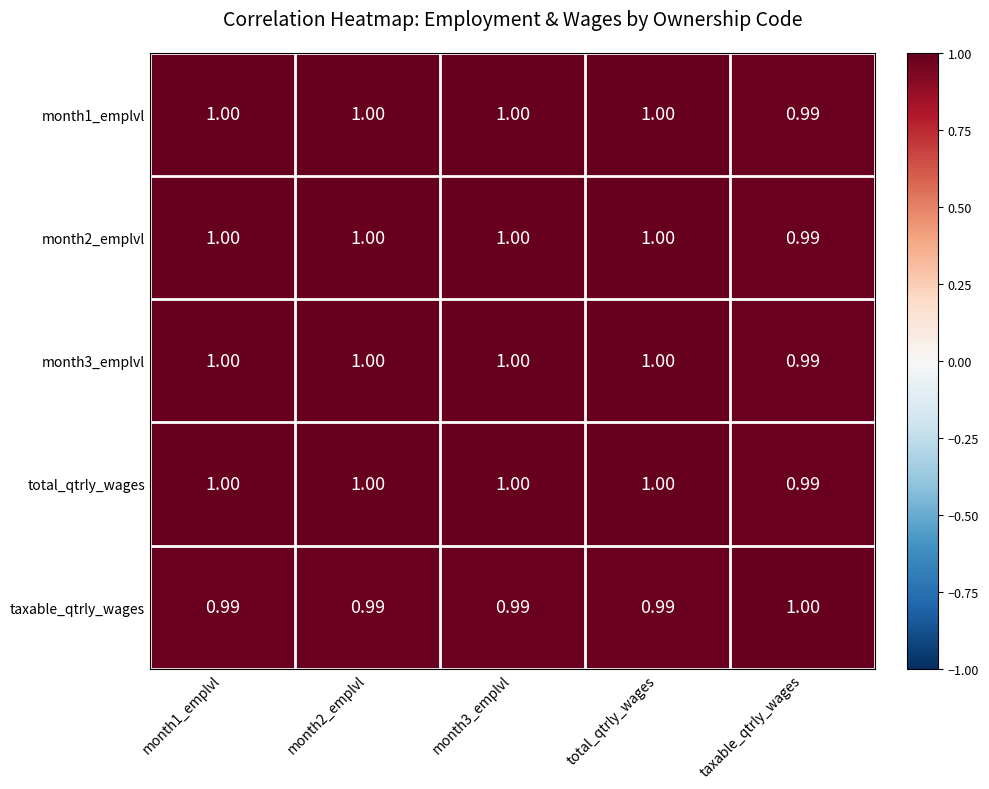

Which category has the lowest value in the total_qtrly_wages series?

taxable_qtrly_wages